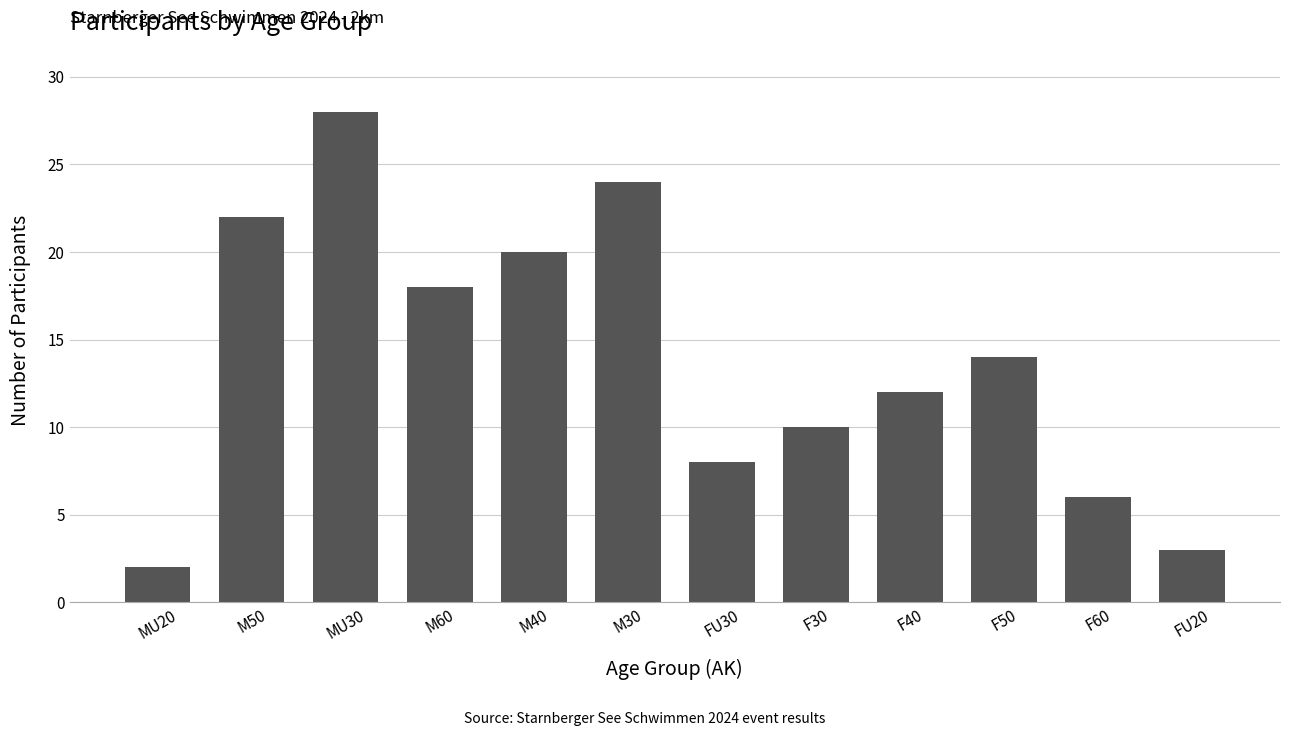

True or false: the data shows 6 at F30.

False